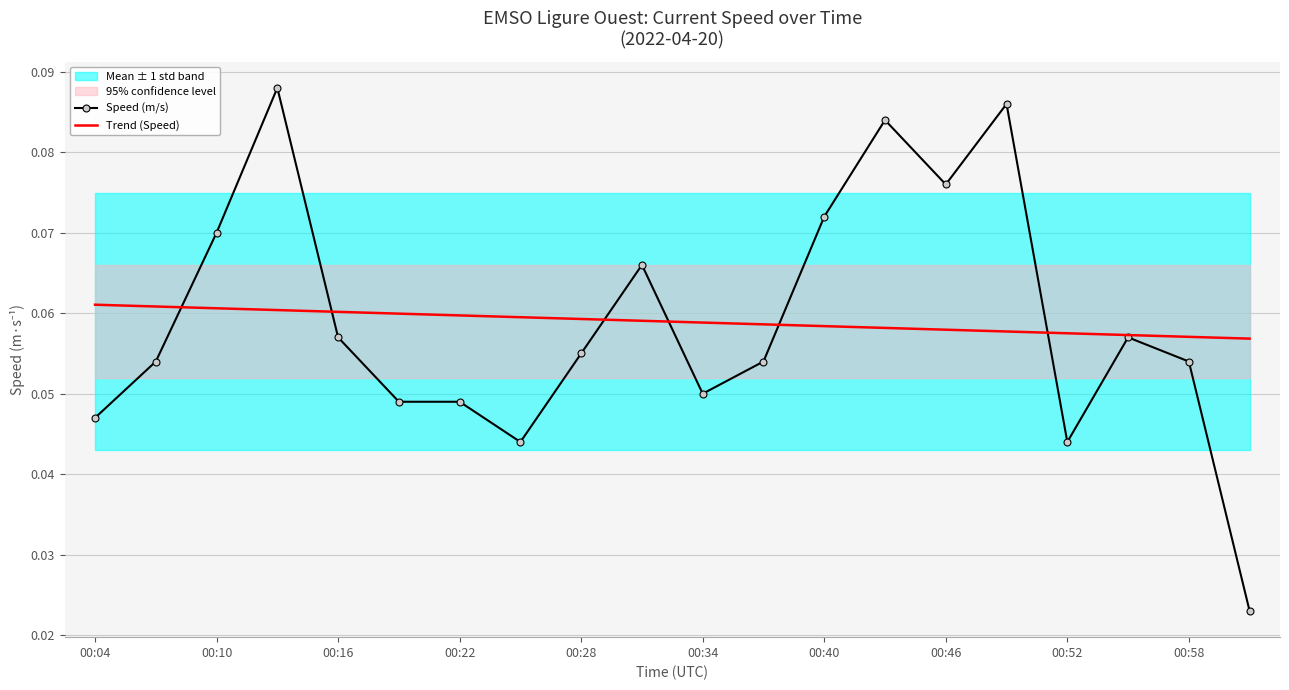

Is the value of Trend (Speed) at 00:40 greater than the value of Speed (m/s) at 00:40?

No